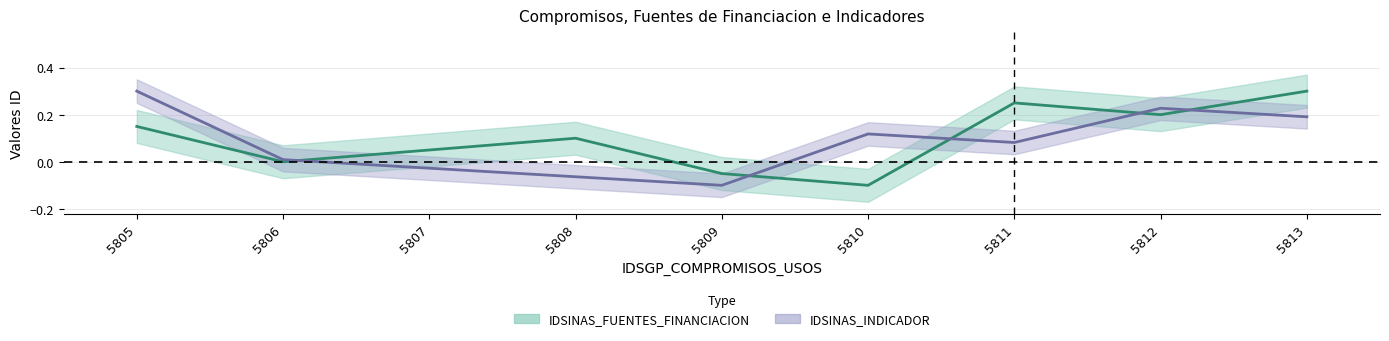

Between which two adjacent categories do IDSINAS_FUENTES_FINANCIACION and IDSINAS_INDICADOR first intersect?

5806 and 5807